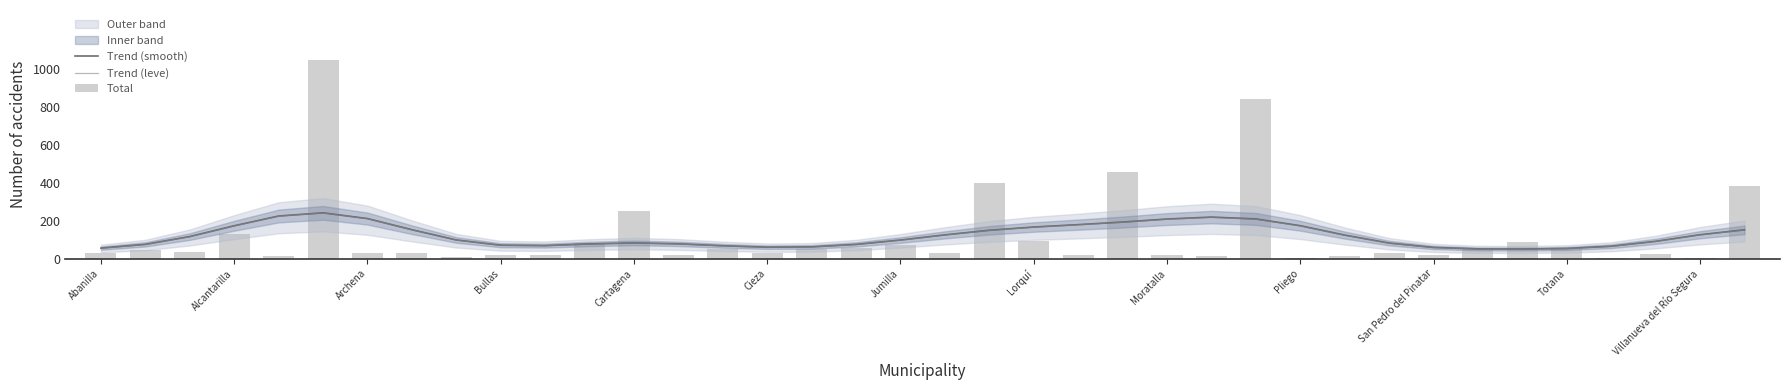

Between Bullas and 13, which series saw the biggest shift?

Total